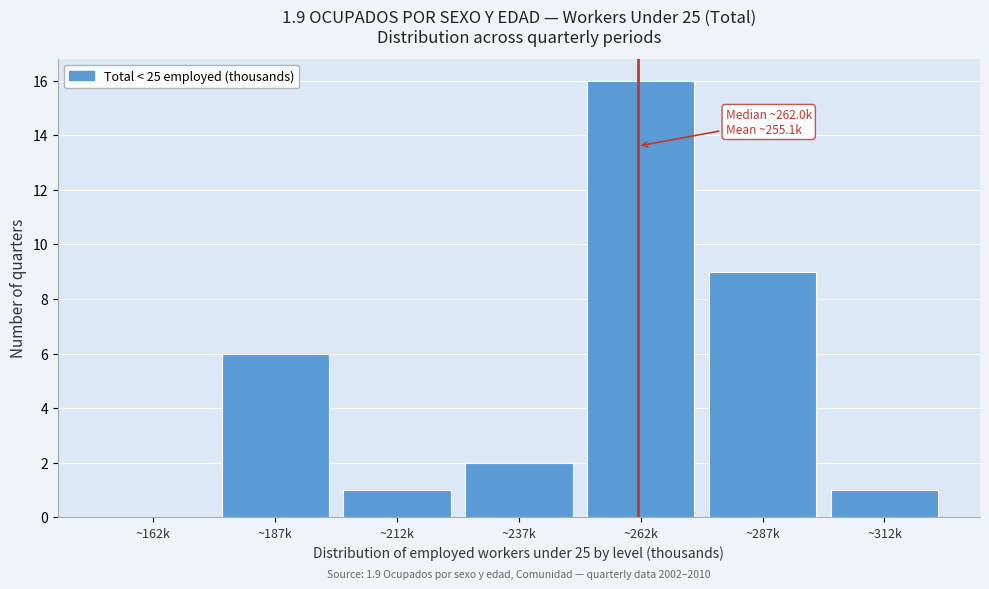

Reading left to right, transcribe all the data shown in this chart.

~162k=0	~187k=6	~212k=1	~237k=2	~262k=16	~287k=9	~312k=1